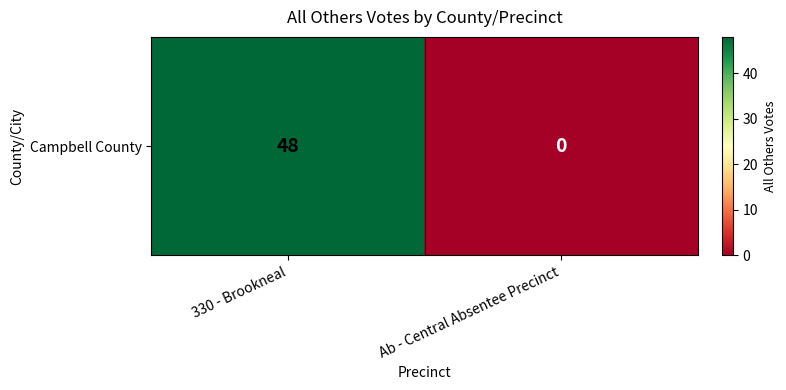

How many values are above zero?

1